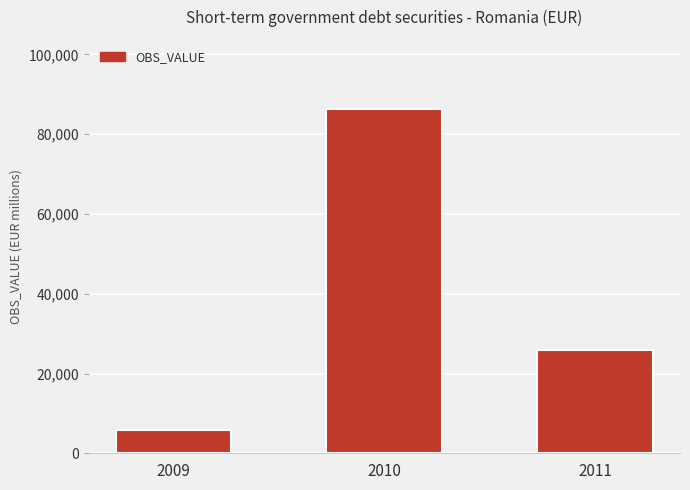

How many bars are there in total?

3